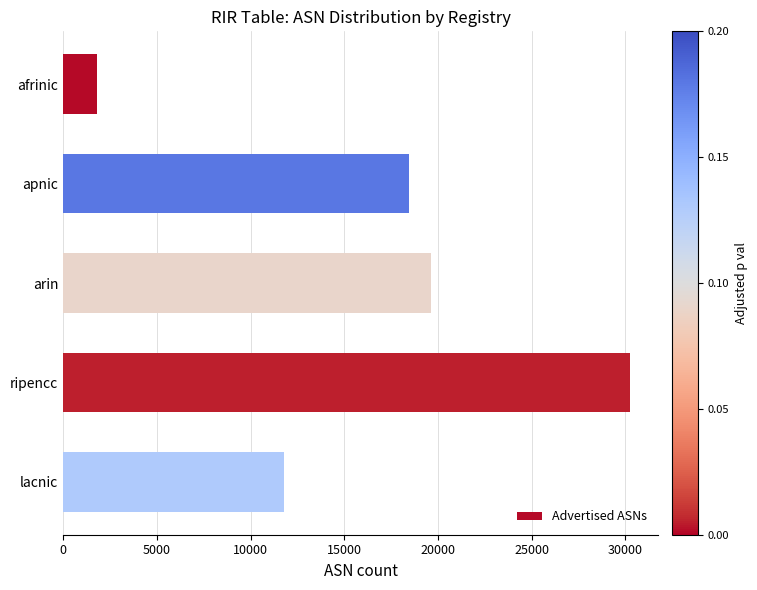

How many series are shown in this chart?

1